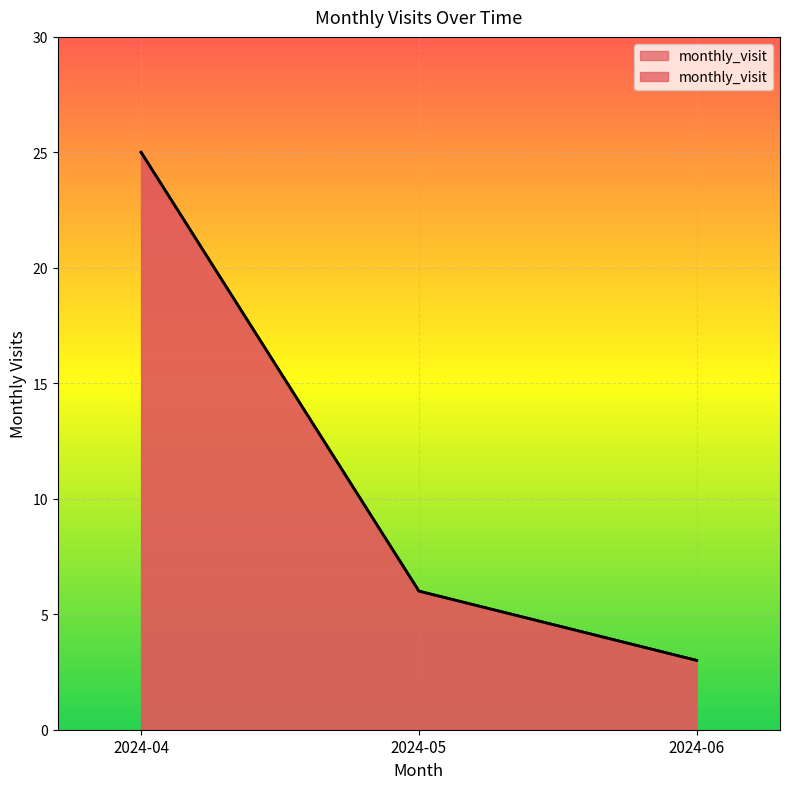

What is the average value?

11